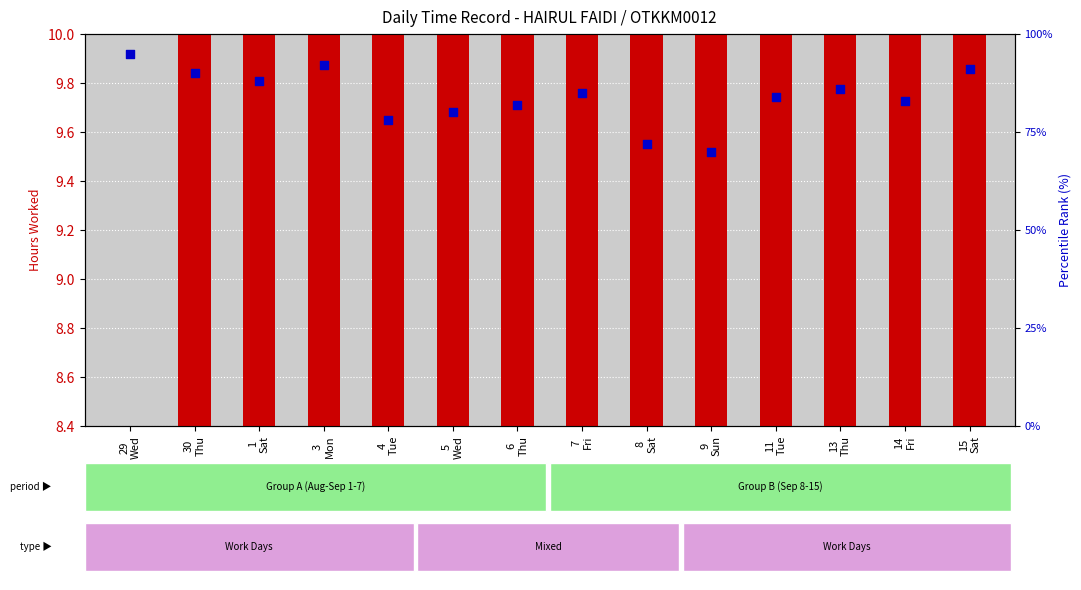

What are all the series names shown in the legend?

Low (hours worked), Percentile rank within the sample